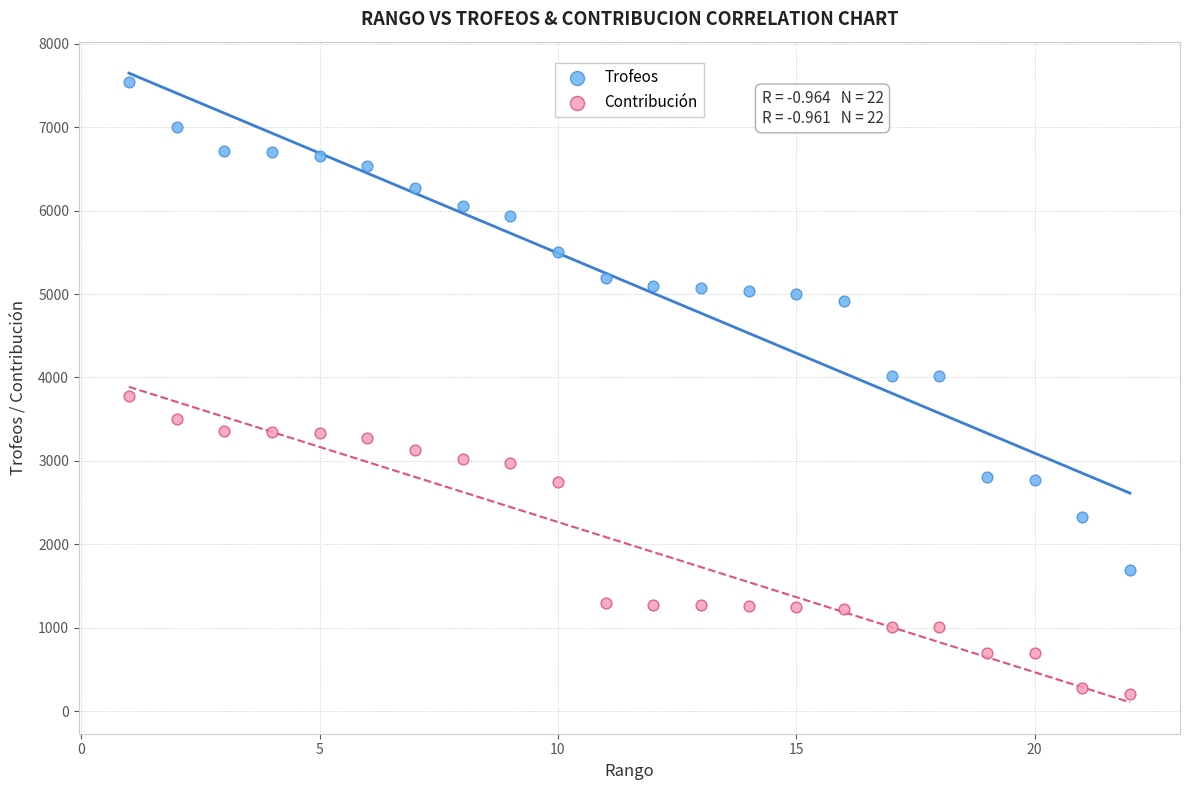

Across all data points, what is the range of X values (max minus min)?

21